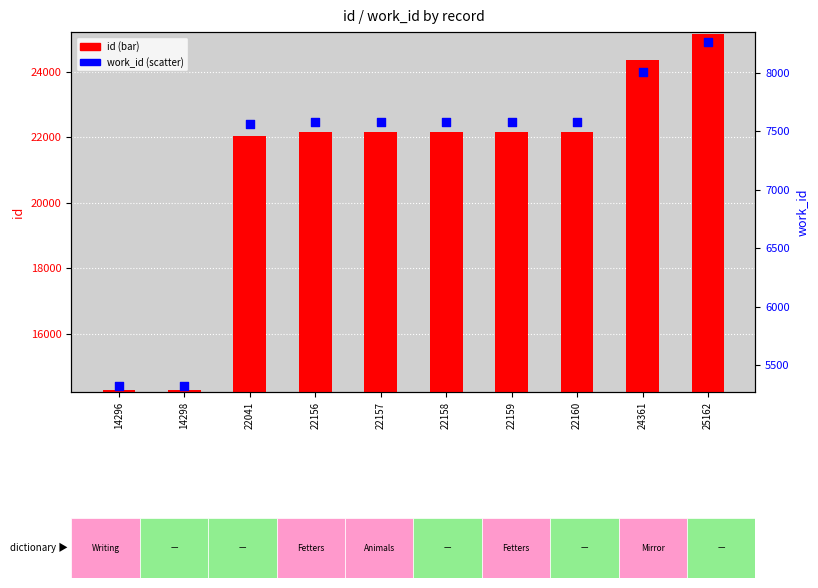

Which series reaches the maximum Y coordinate?

id